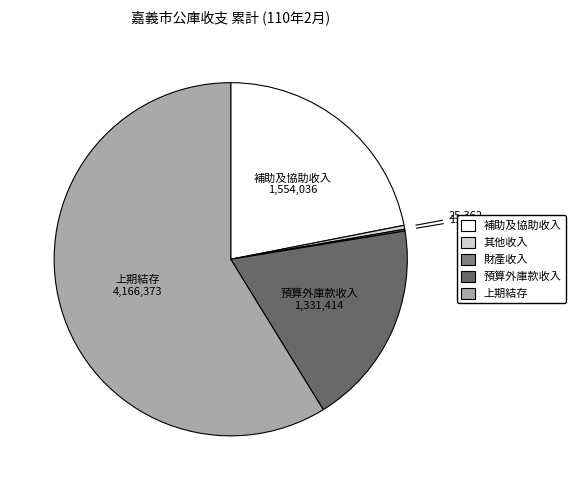

Which category has the biggest portion of the pie?

上期結存